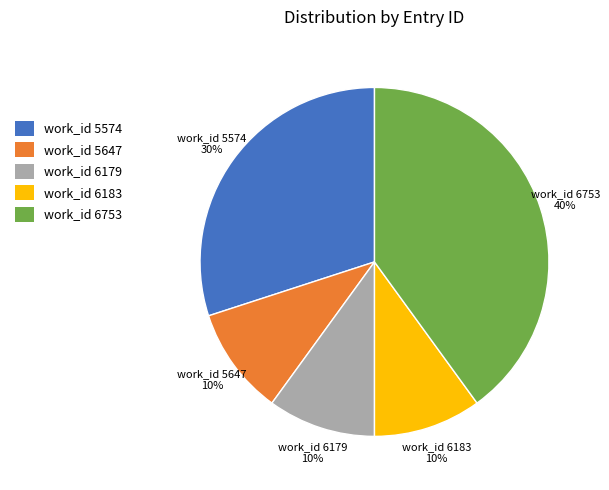

Is there any slice that represents more than half of the pie?

No